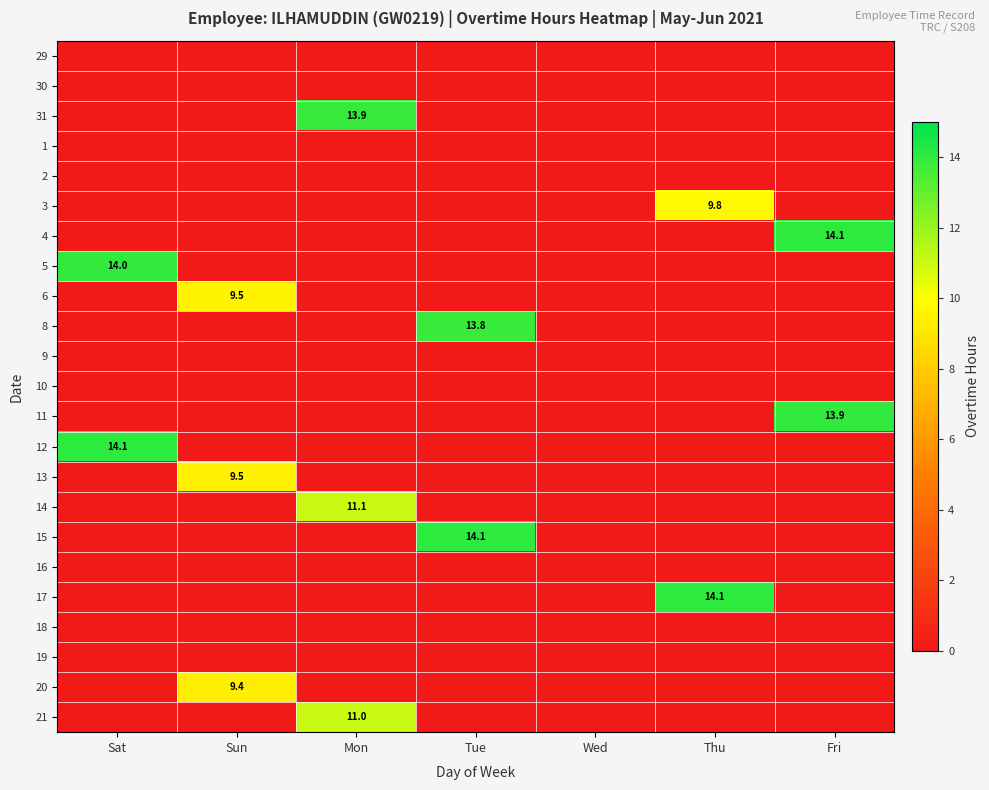

At which category is the sum across all series the highest?

Mon